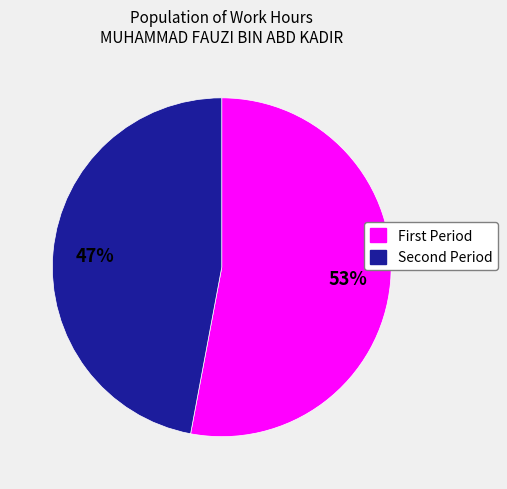

To the nearest percent, what is the difference between the largest and smallest slice percentages?

6%